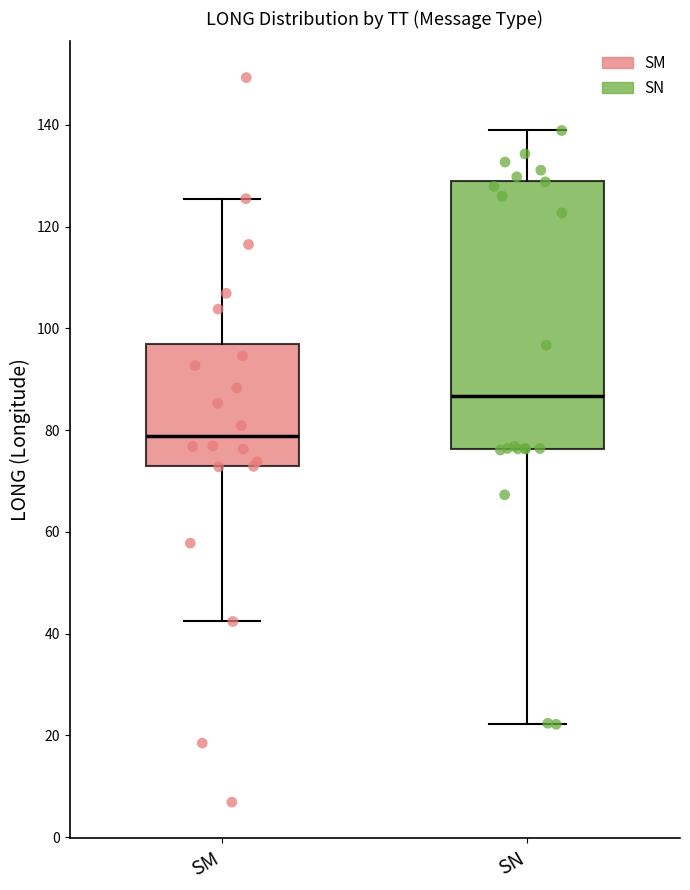

Which box is the tallest, from its lower edge to its upper edge?

SN